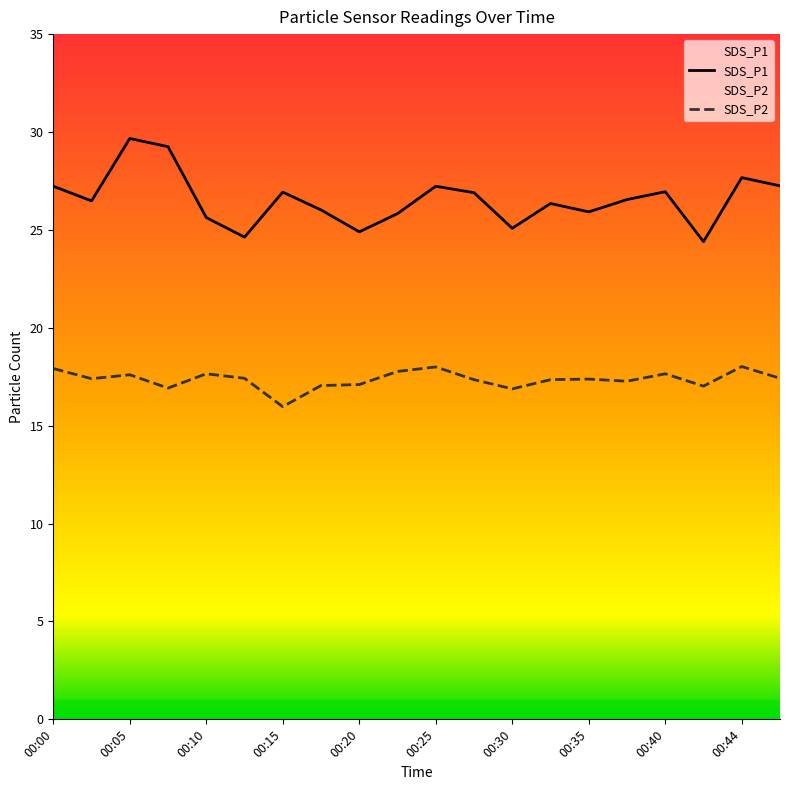

True or false: SDS_P2 has more than 2 points higher than both neighbors.

True